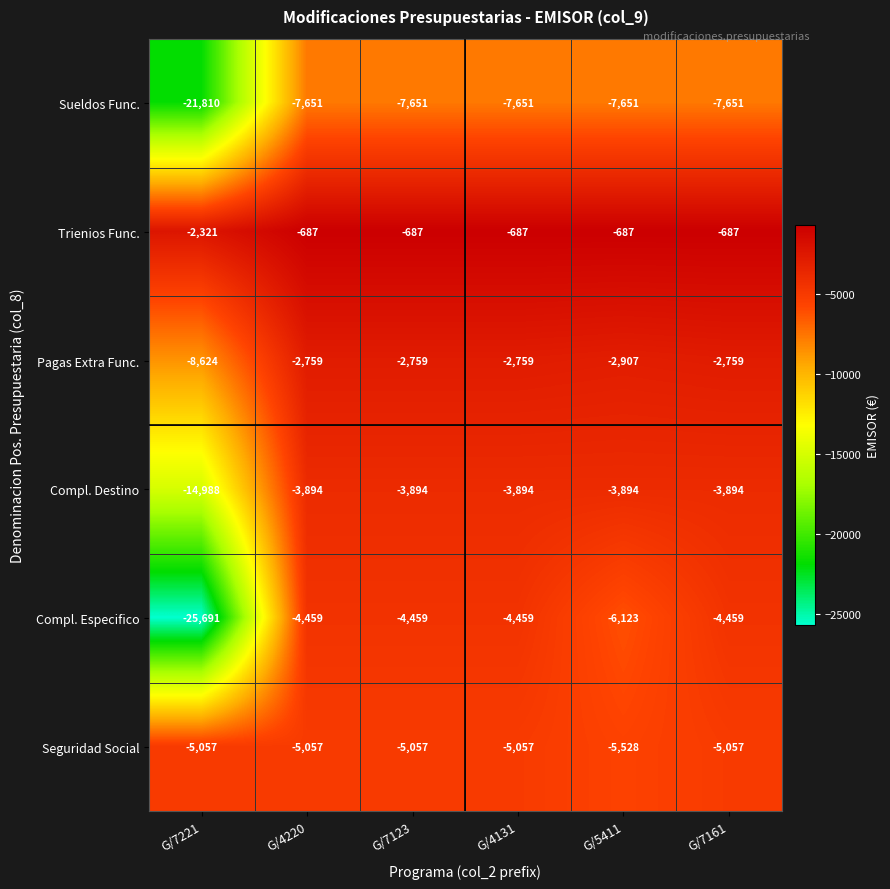

Which series has the largest range (max minus min)?

Compl. Especifico